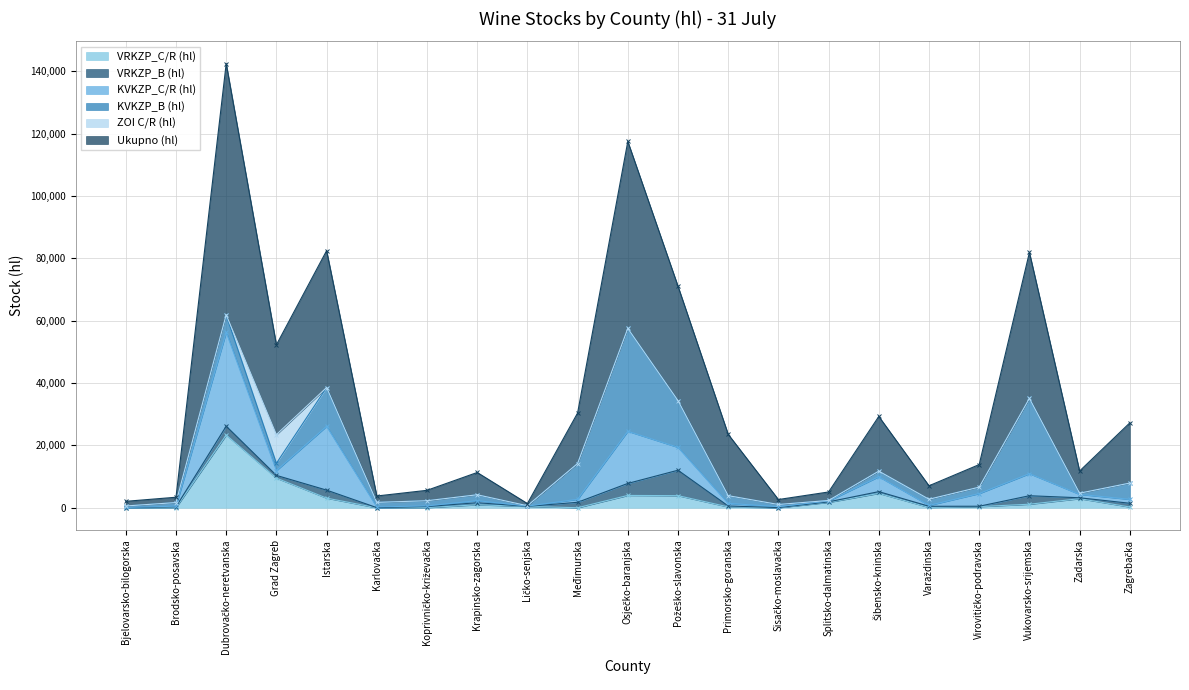

At which category does VRKZP_C/R (hl) reach its first local valley?

Karlovačka